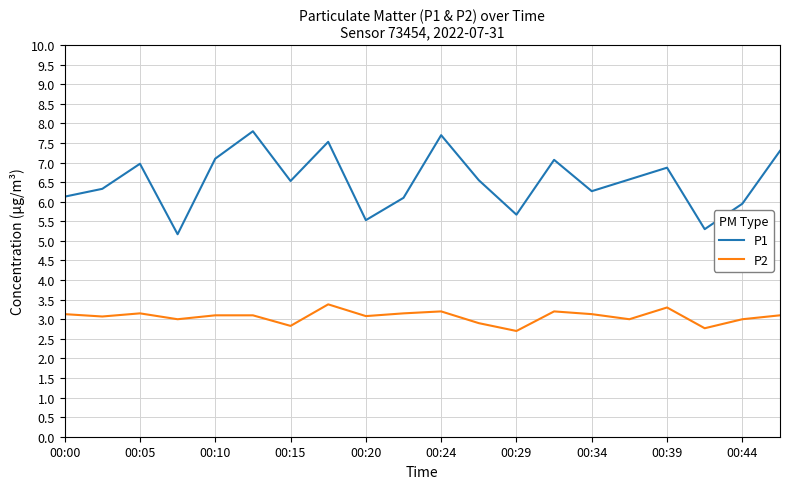

Which series has the largest total across all categories?

P1